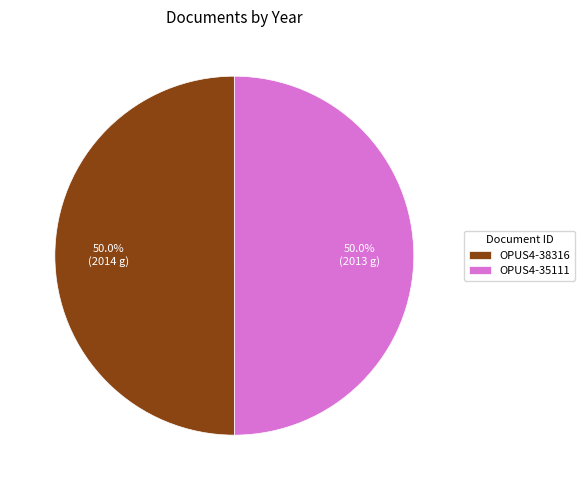

What is the ratio of the value at OPUS4-38316 to the value at OPUS4-35111?

1.0